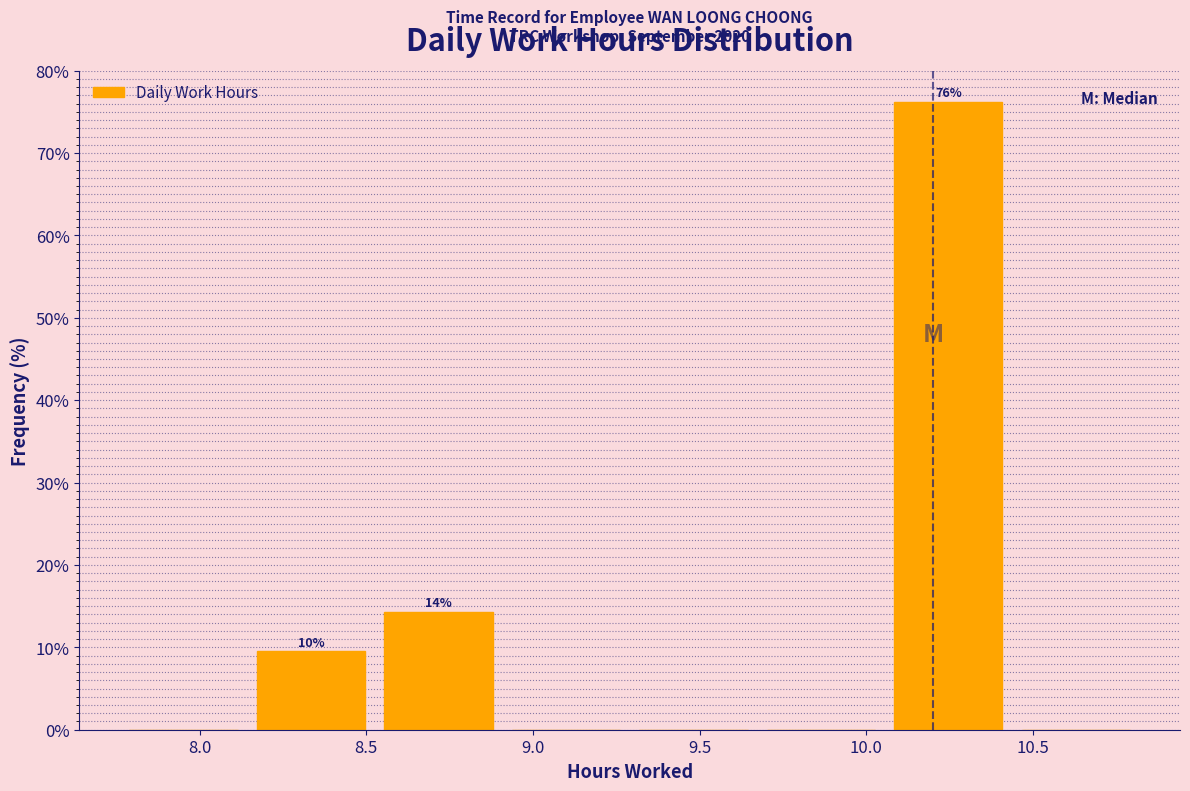

Which range on the x-axis has the tallest bar?

10.05 to 10.45